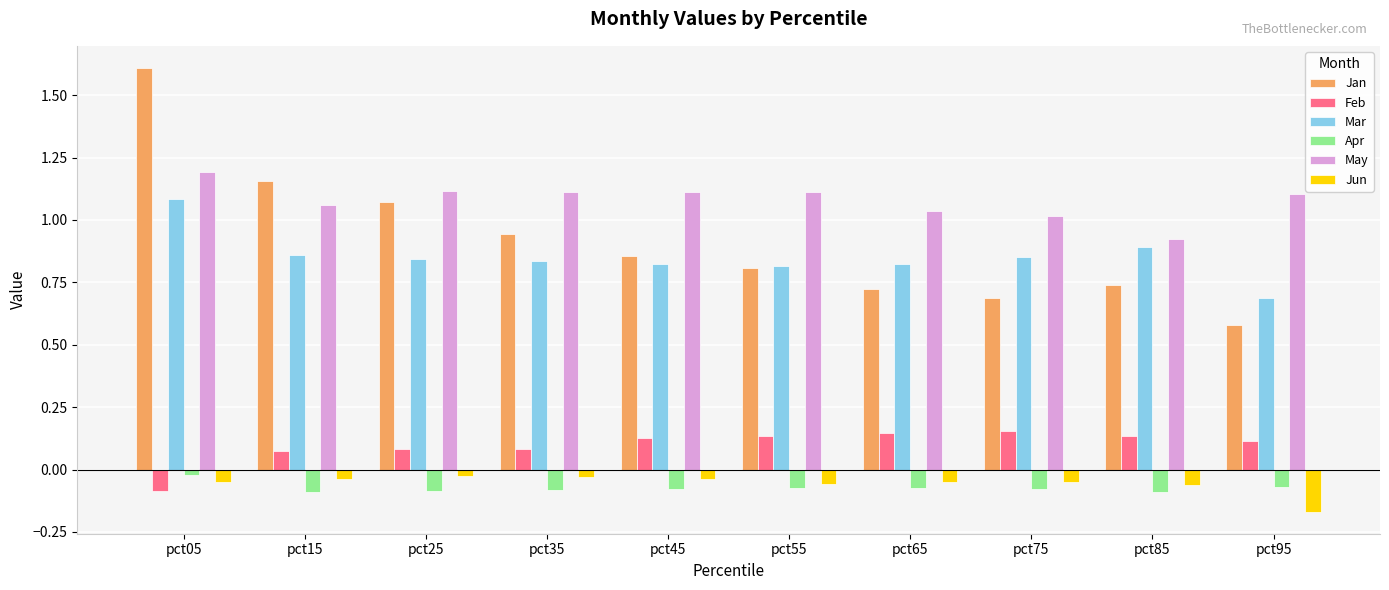

At which label does Feb first exceed 0?

pct15